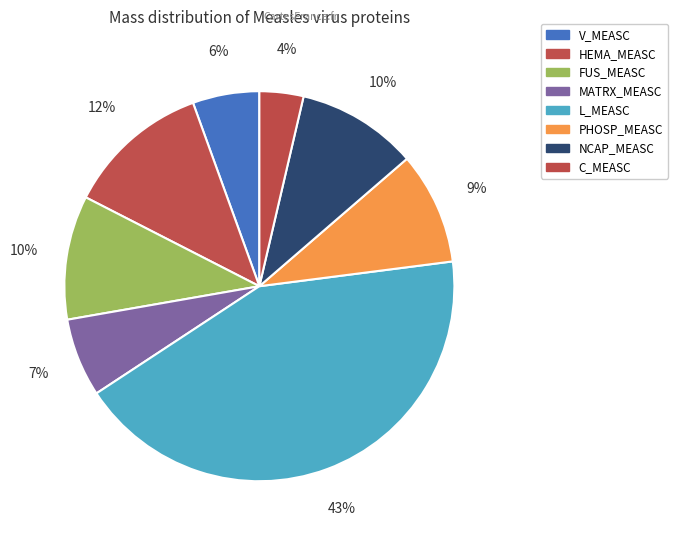

What percentage do L_MEASC and HEMA_MEASC together represent?

54.7%